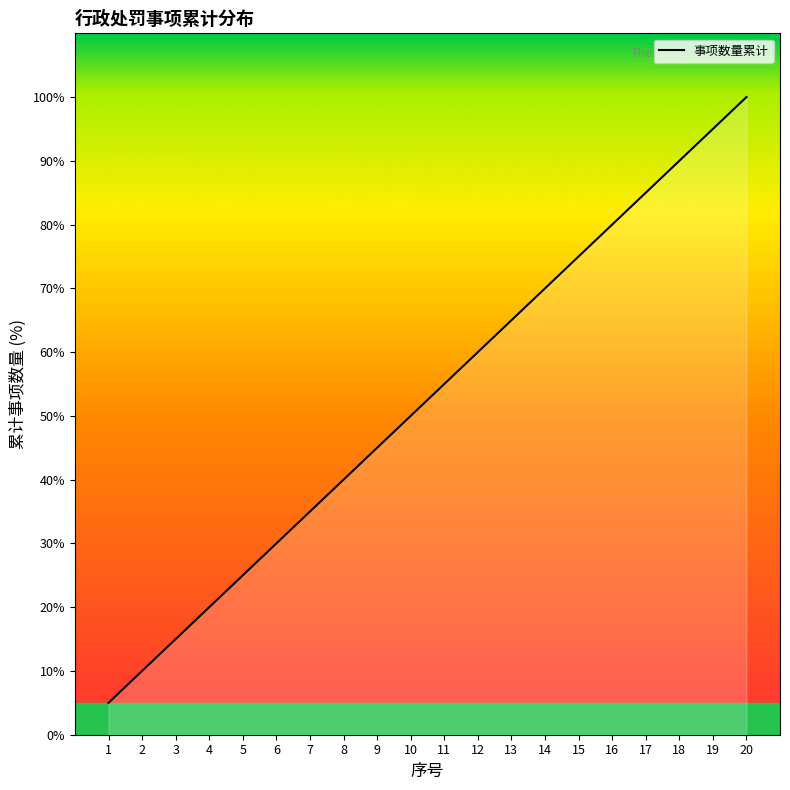

True or false: the data shows 50.0 at 10.

True